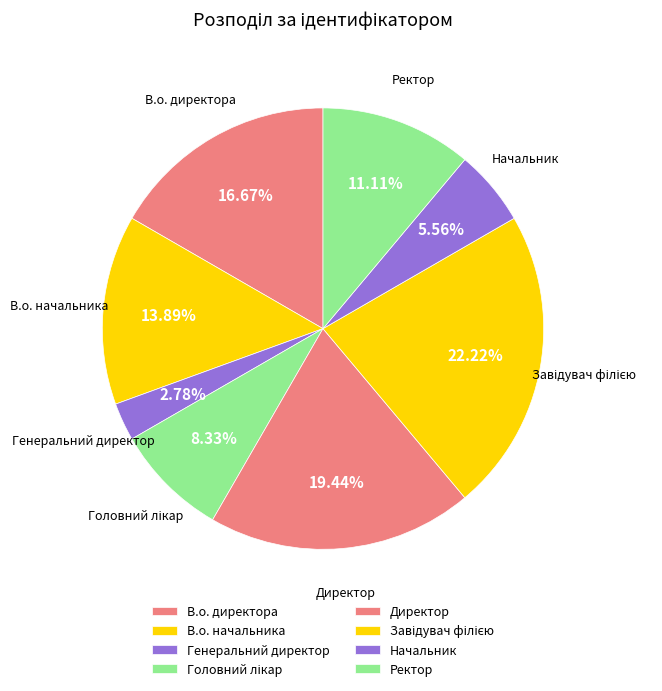

Count the number of slices in the pie.

8